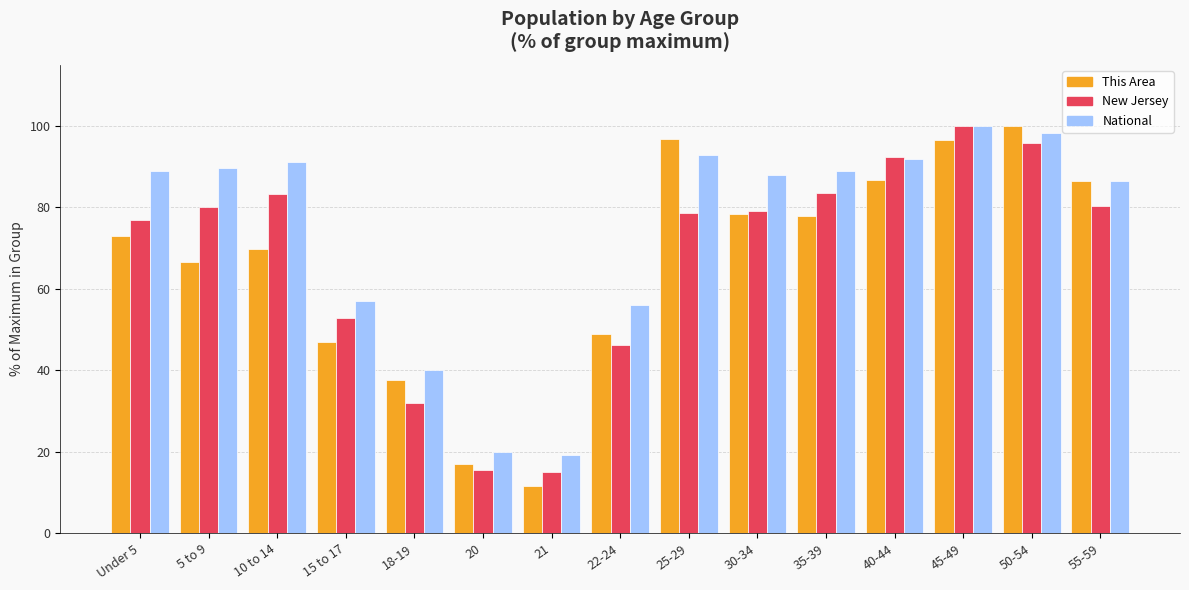

What are all the series names shown in the legend?

This Area, New Jersey, National